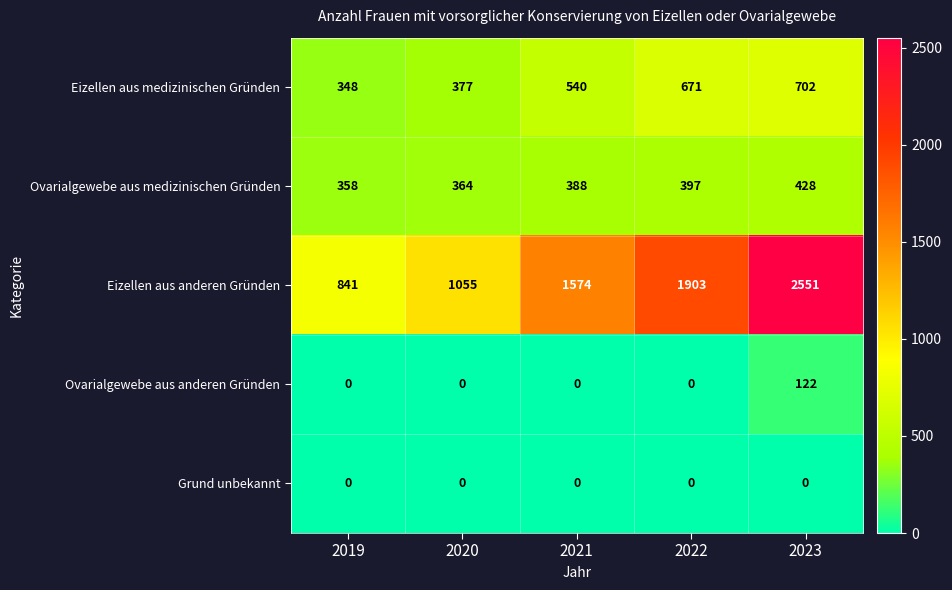

At how many categories does at least one series exceed 539?

5